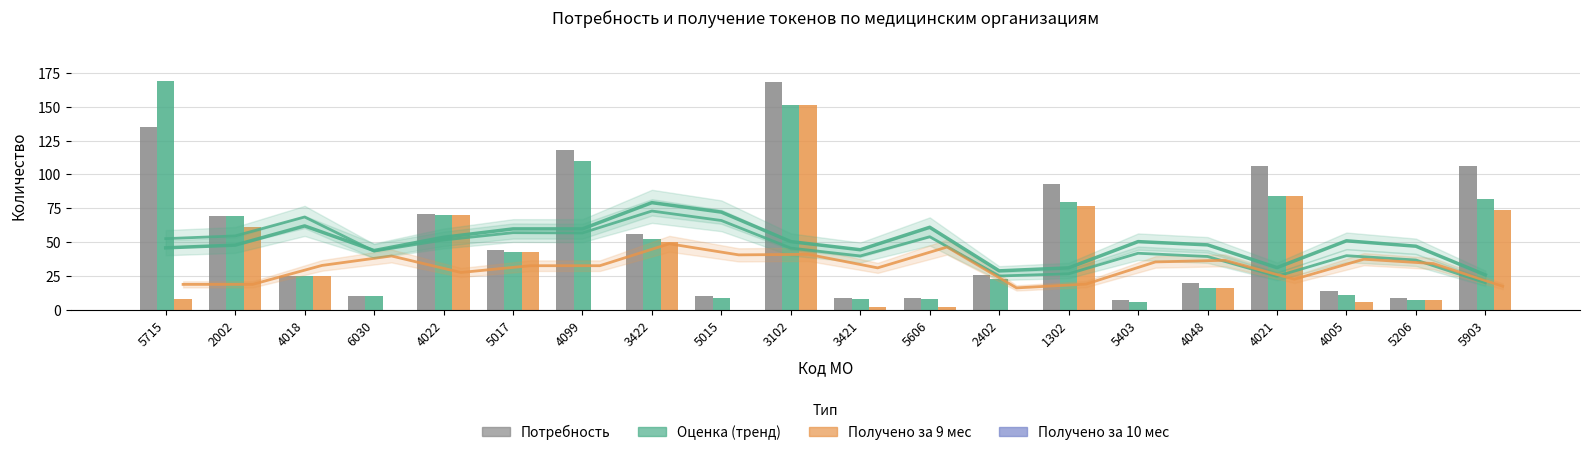

Between 2002 and 4048, which is larger?

4048